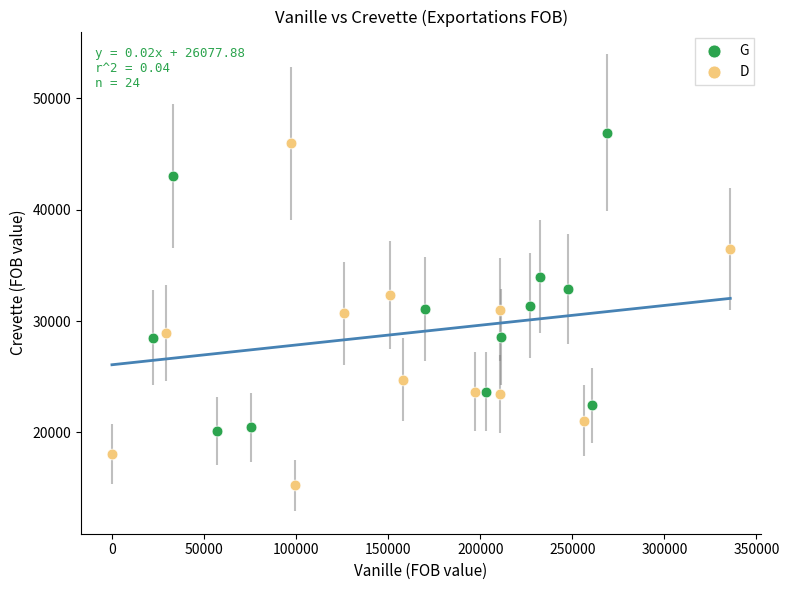

Which series reaches the minimum Y coordinate?

D